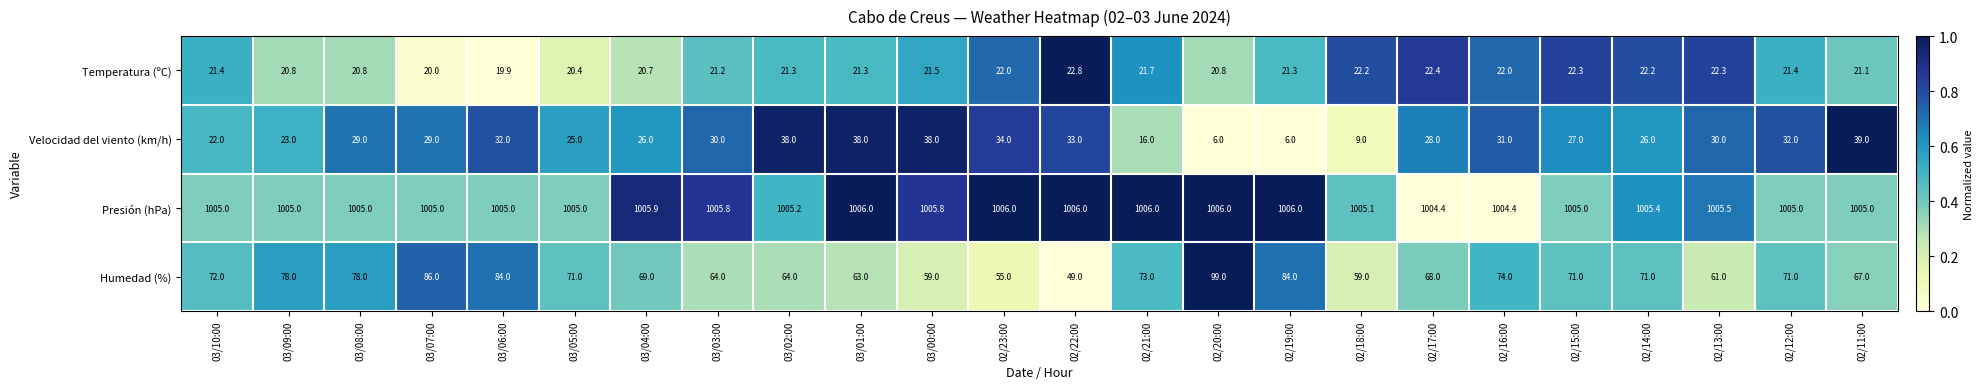

The Velocidad del viento (km/h) series shows 15.4 at 02/17:00. True or false?

False